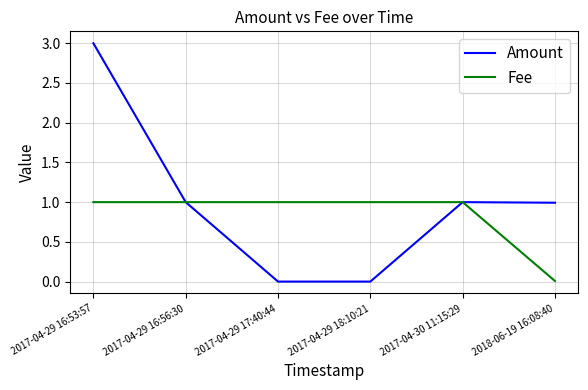

Is it true that Amount equals 1.7 at 2017-04-29 16:56:30?

False